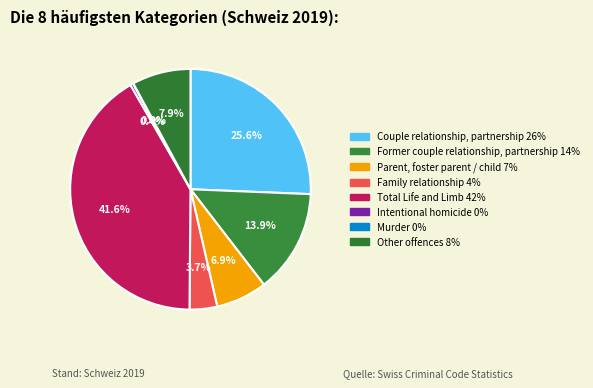

To the nearest percent, what is the difference between the largest and smallest slice percentages?

42%